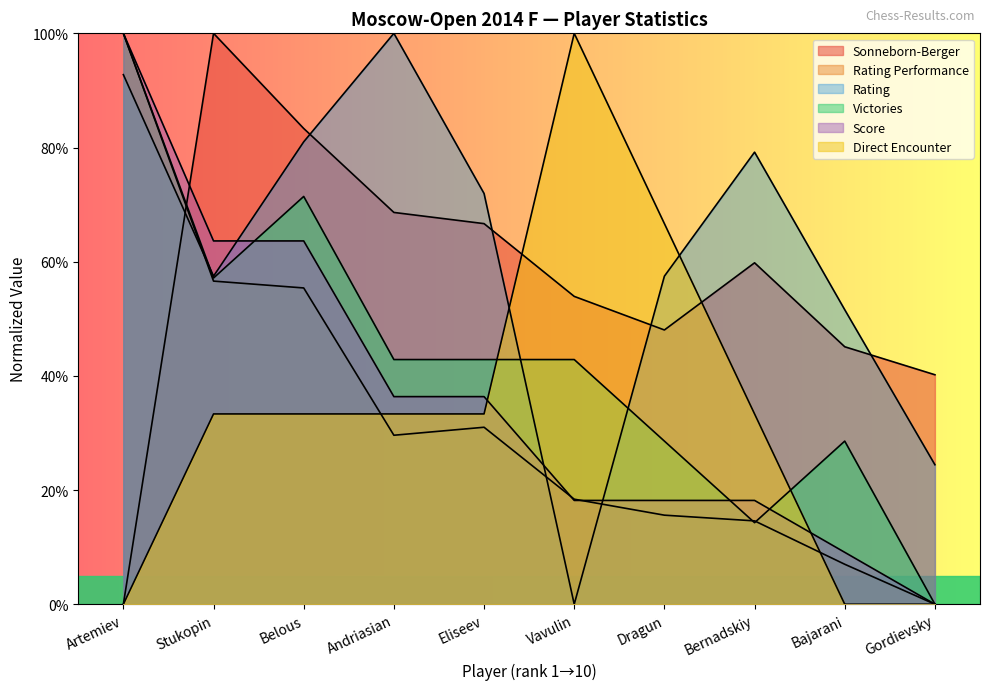

True or false: Rating and Score intersect in this chart.

True